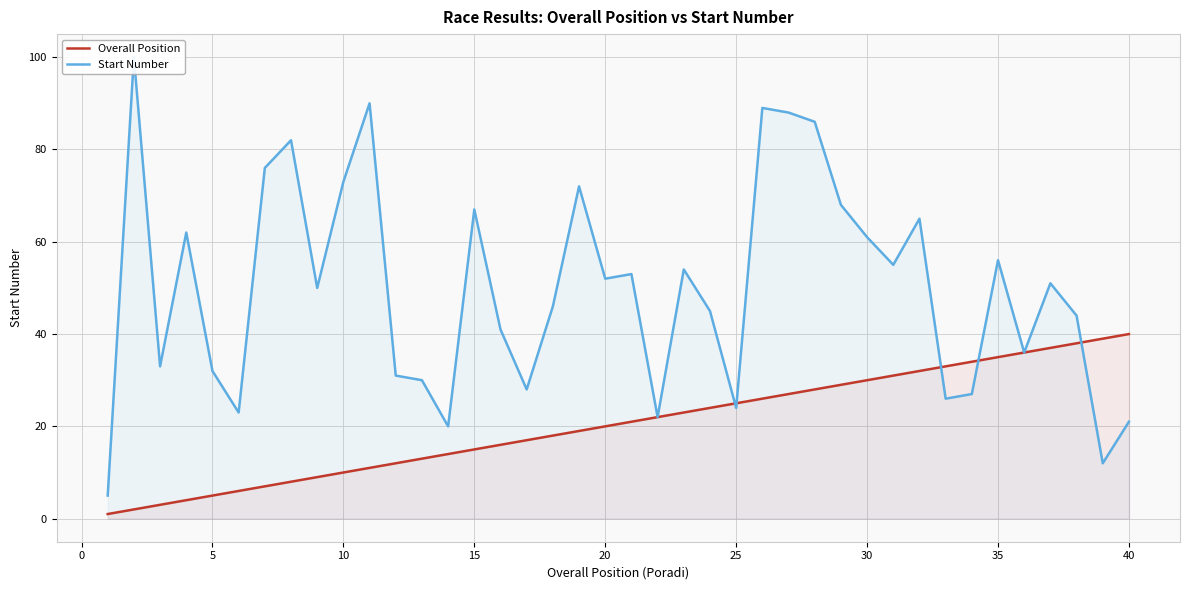

Reading left to right, list all the values displayed in this chart.

Overall Position: 1	2	3	4	5	6	7	8	9	10	11	12	13	14	15	16	17	18	19	20	21	22	23	24	25	26	27	28	29	30	31	32	33	34	35	36	37	38	39	40
Start Number: 5	100	33	62	32	23	76	82	50	73	90	31	30	20	67	41	28	46	72	52	53	22	54	45	24	89	88	86	68	61	55	65	26	27	56	36	51	44	12	21